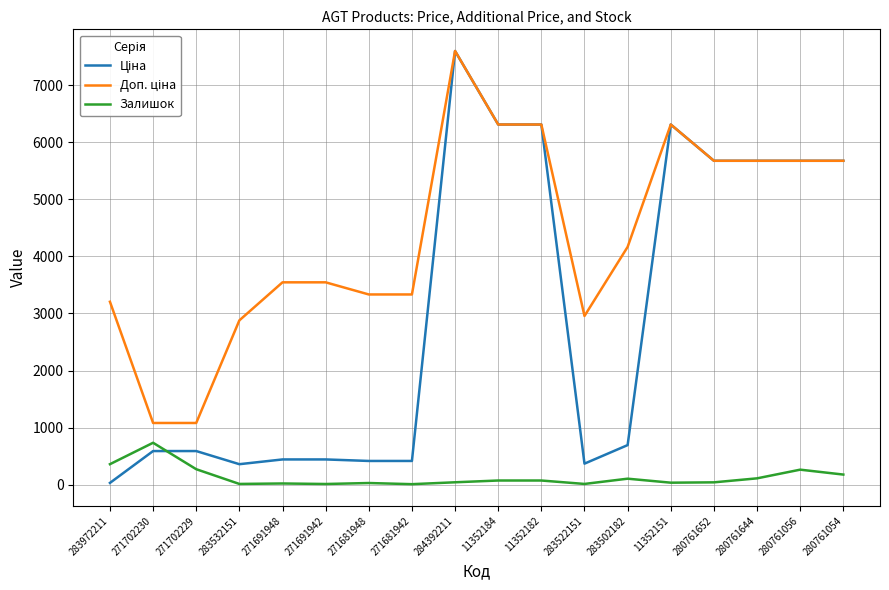

Is it true that Залишок equals 106.0 at 283502182?

True